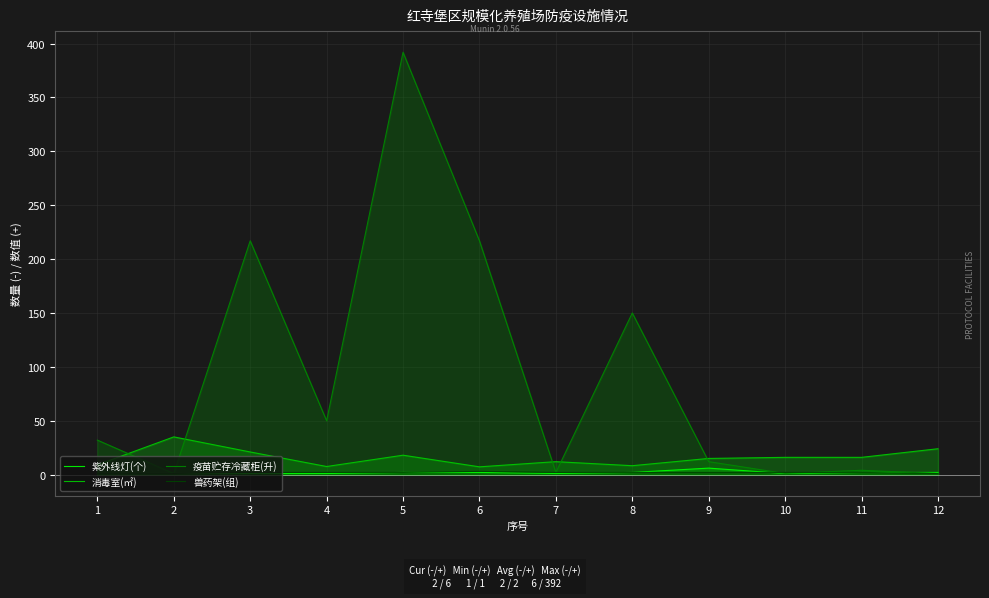

Is it true that 兽药架(组) equals 2.0 at 5?

True